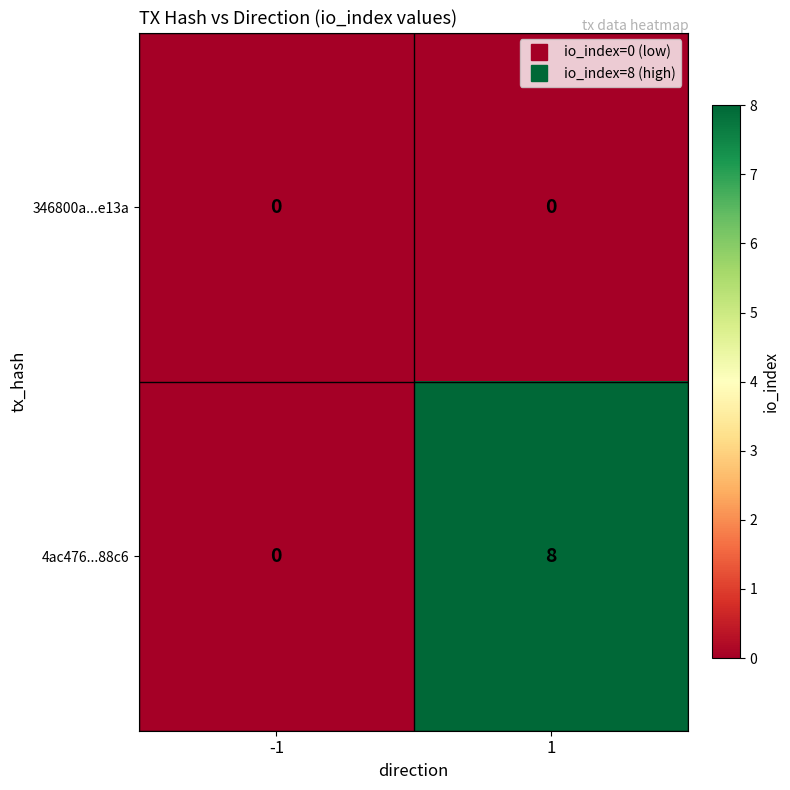

Reading left to right, what are all the values shown in this chart?

346800a...e13a: -1=0	1=0
4ac476...88c6: -1=0	1=8